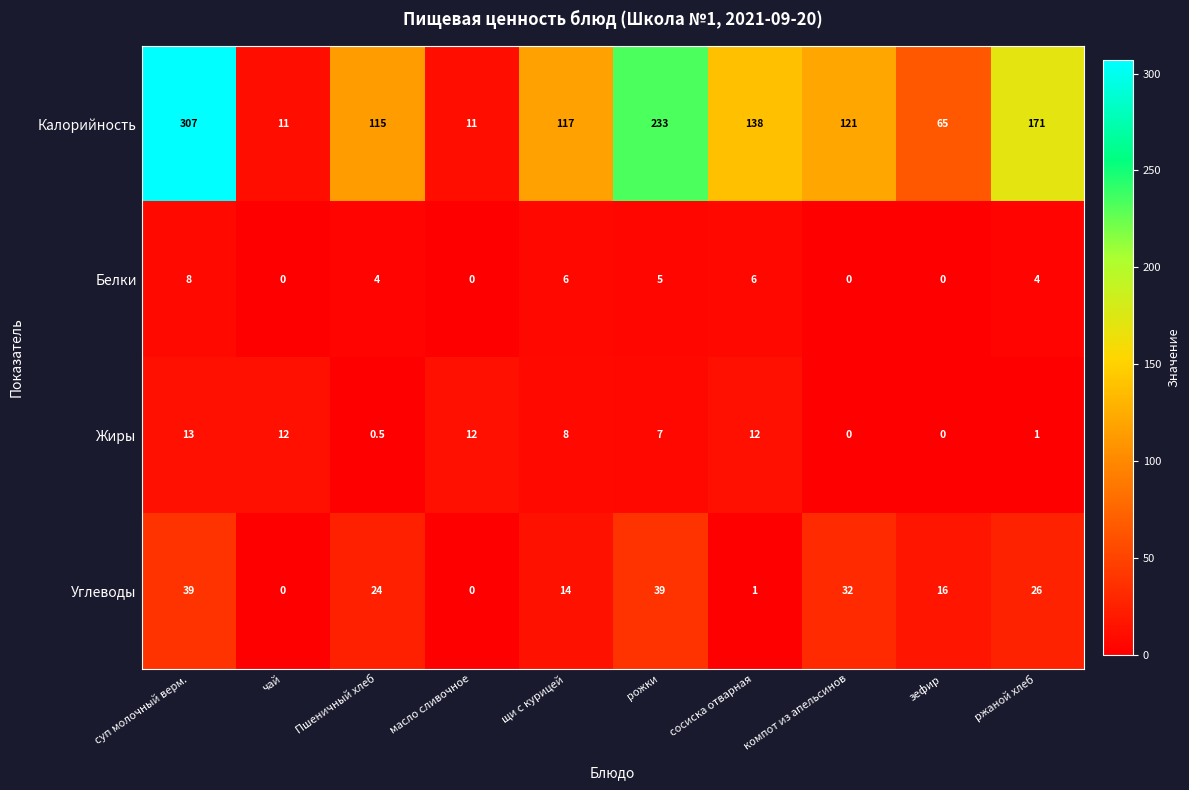

The value of Жиры at суп молочный верм. is 3.8. True or false?

False